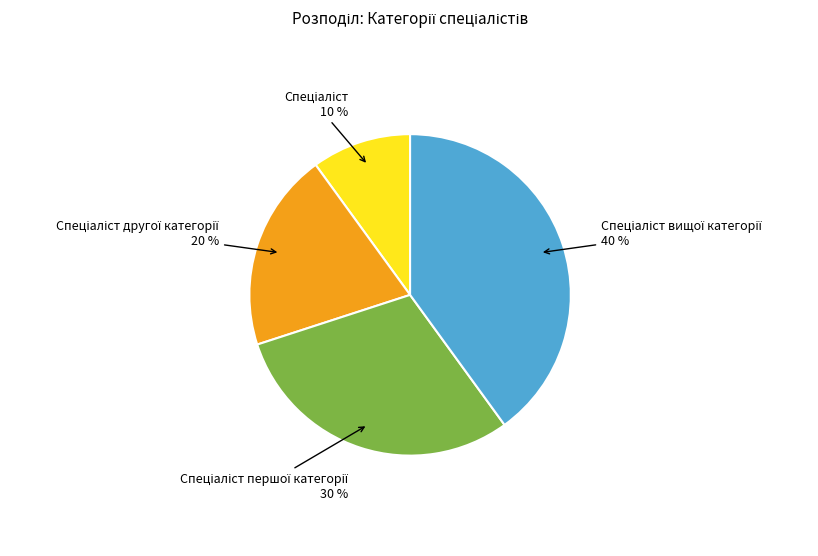

Is there any slice that represents more than half of the pie?

No